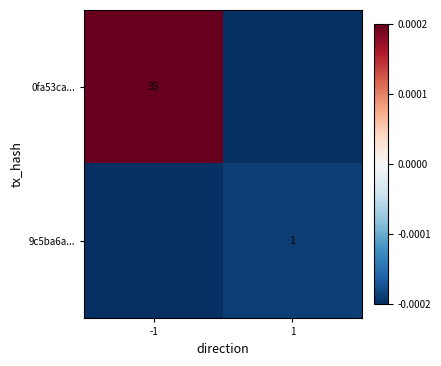

Rank the series at 1 from lowest to highest value.

0fa53ca..., 9c5ba6a...